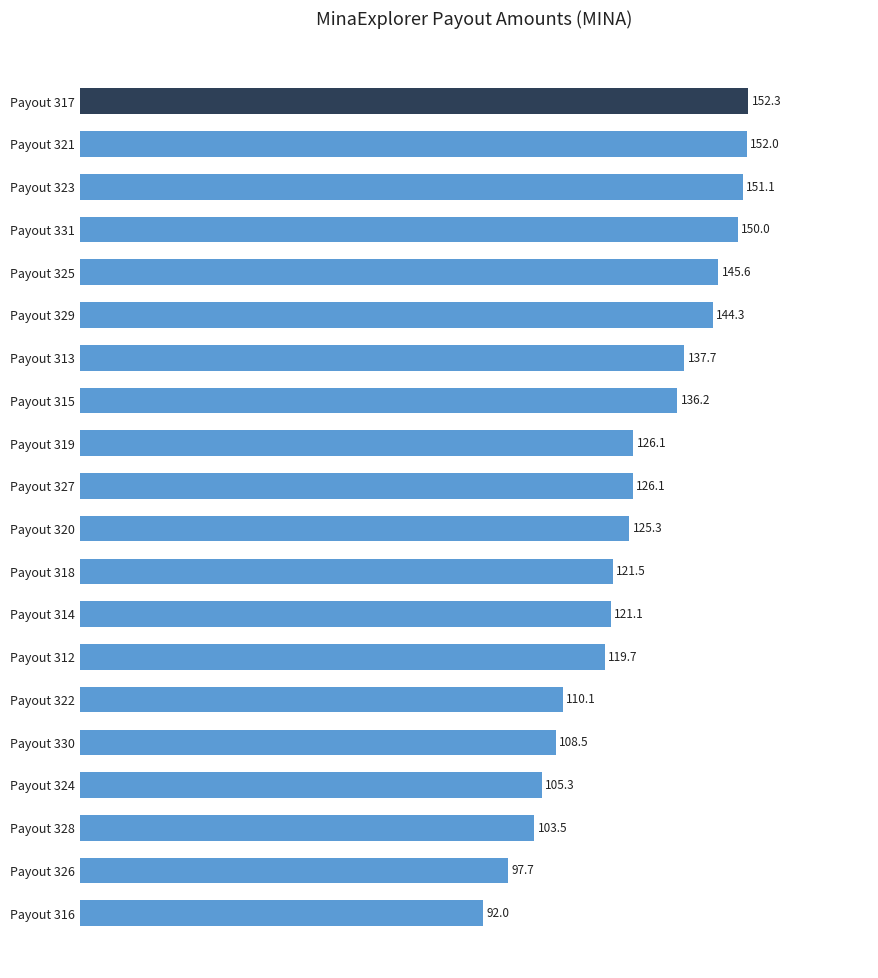

Reading top to bottom, list all the values displayed in this chart.

Payout 317=152.3	Payout 321=152.0	Payout 323=151.1	Payout 331=150.0	Payout 325=145.6	Payout 329=144.3	Payout 313=137.7	Payout 315=136.2	Payout 319=126.1	Payout 327=126.1	Payout 320=125.3	Payout 318=121.5	Payout 314=121.1	Payout 312=119.7	Payout 322=110.1	Payout 330=108.5	Payout 324=105.3	Payout 328=103.5	Payout 326=97.7	Payout 316=92.0